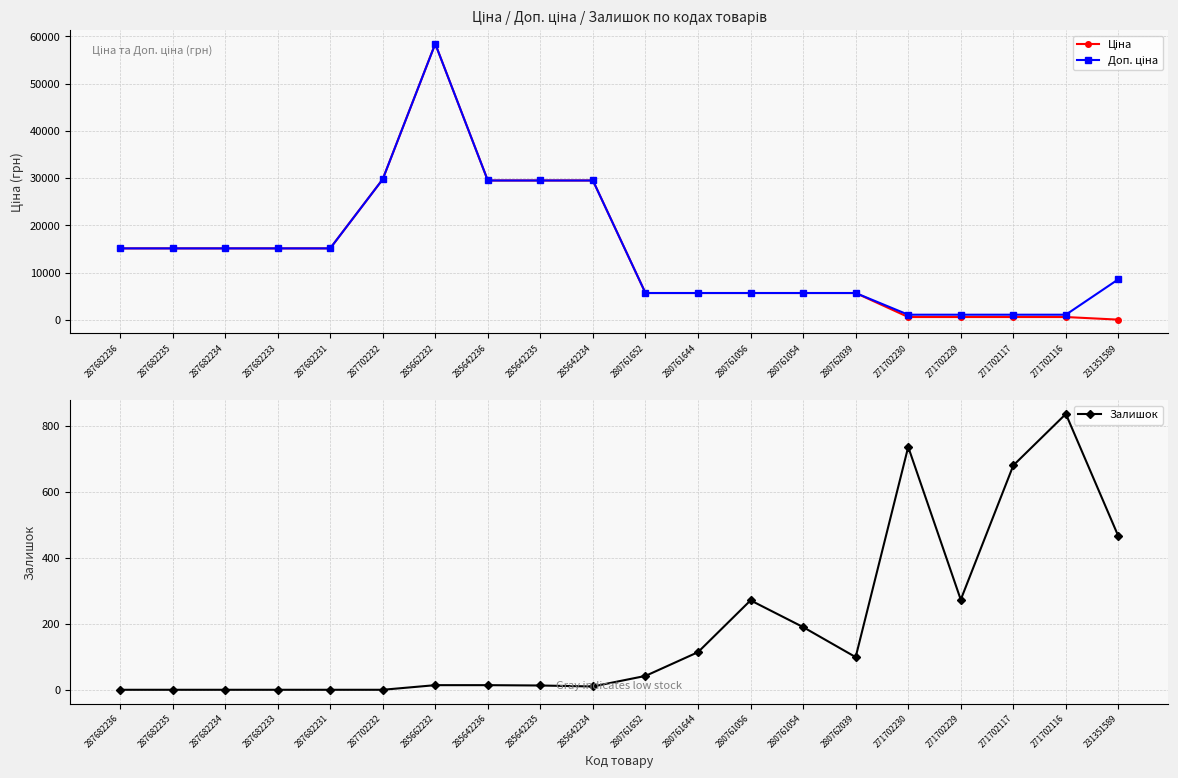

How many values in Залишок are above zero?

14